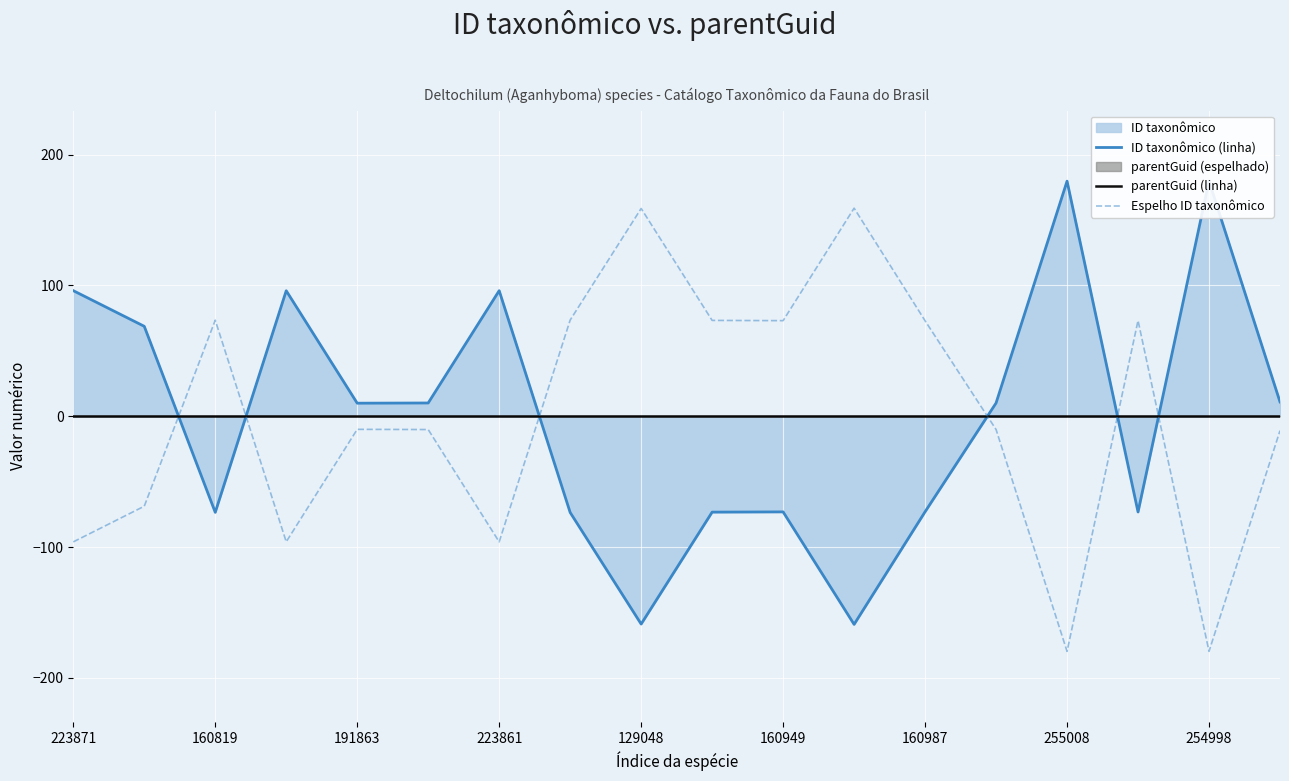

True or false: parentGuid (linha) has more than 2 points higher than both neighbors.

False